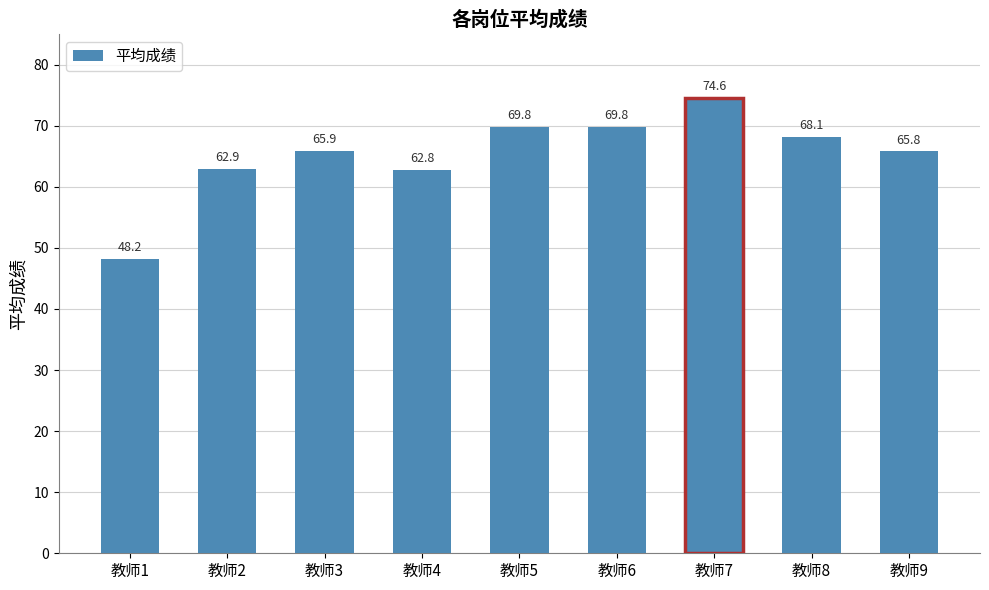

What is the sum of all values?

587.9